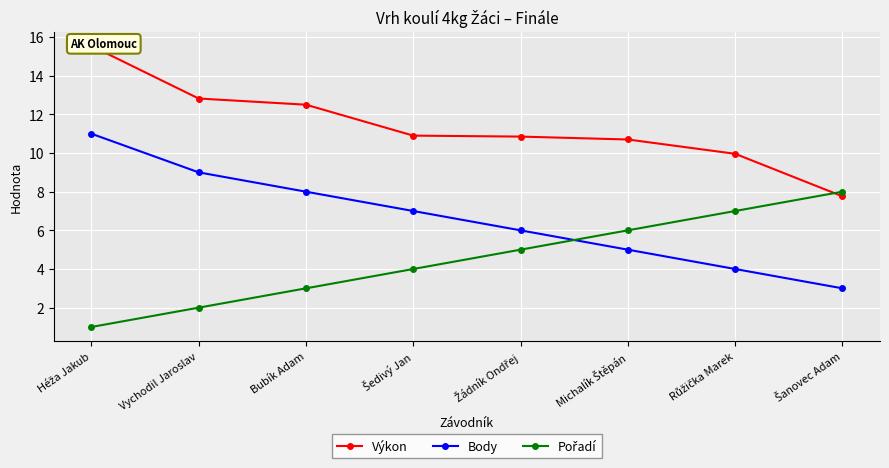

How many values in the Body series exceed 7?

3